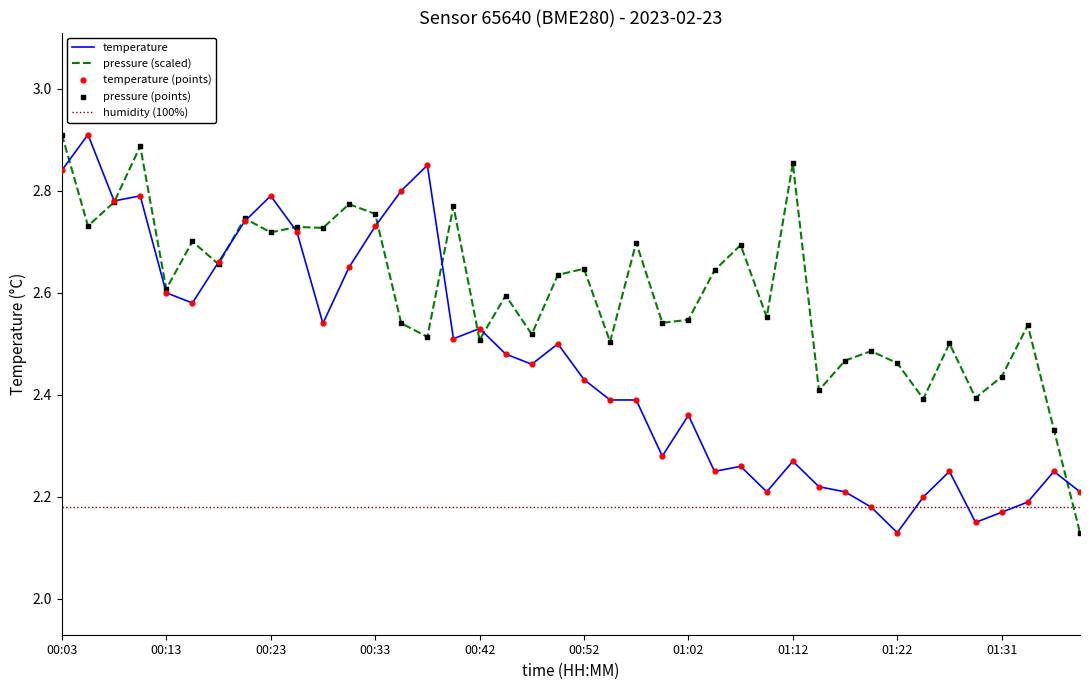

Which series has the largest total across all categories?

pressure (scaled)